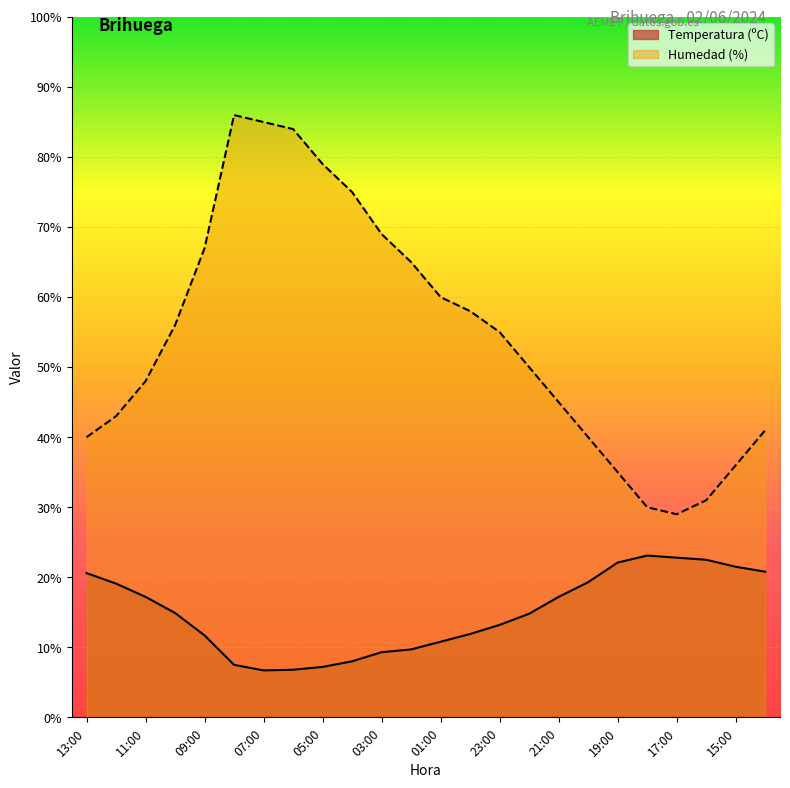

How many lines are shown in the chart?

2